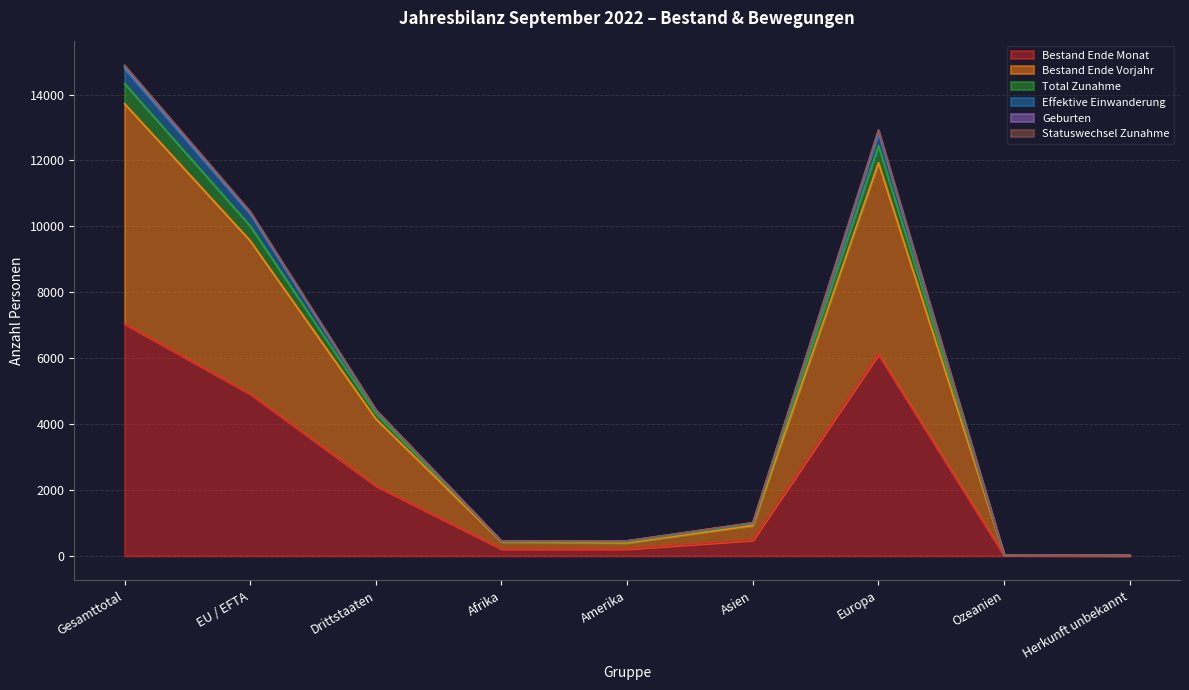

What position from the left is EU / EFTA?

2